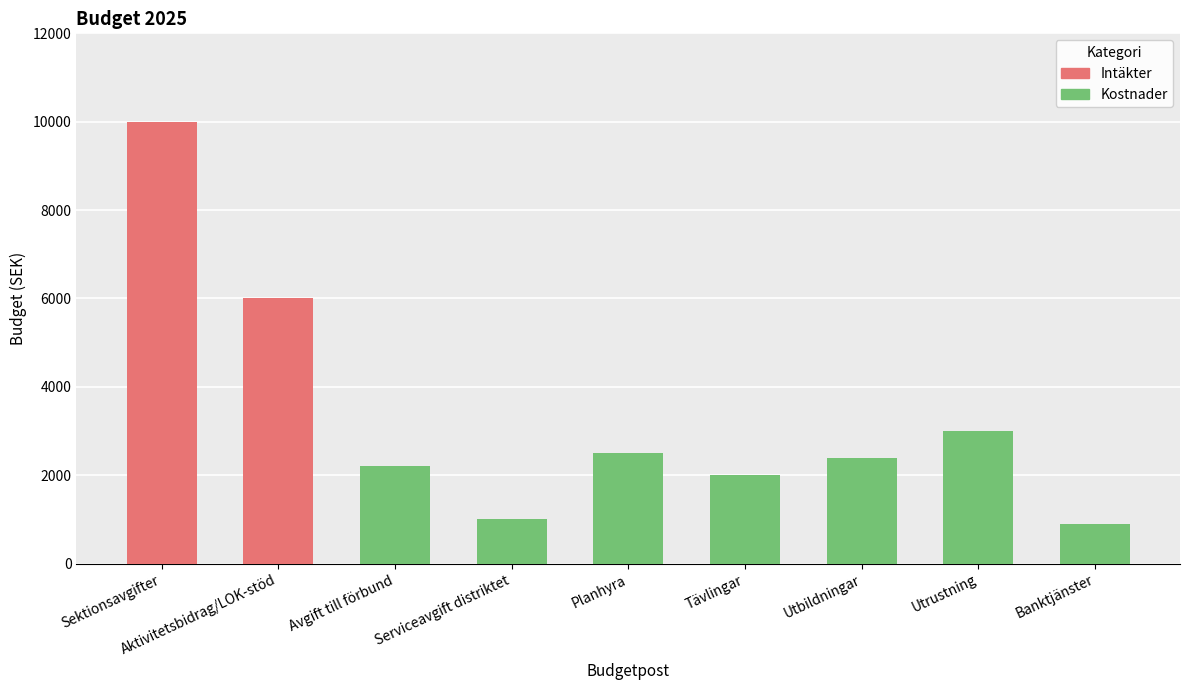

Is the value of Kostnader at Planhyra greater than the value of Intäkter at Utrustning?

Yes